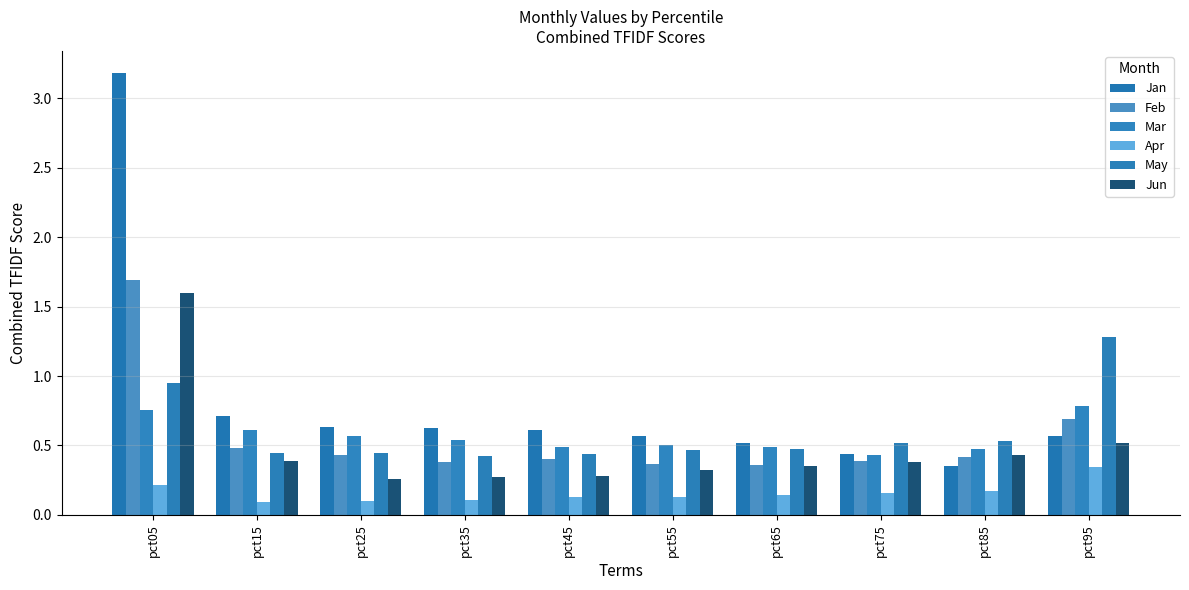

What is the value of the Jan bar at the 8th from the left?

0.4